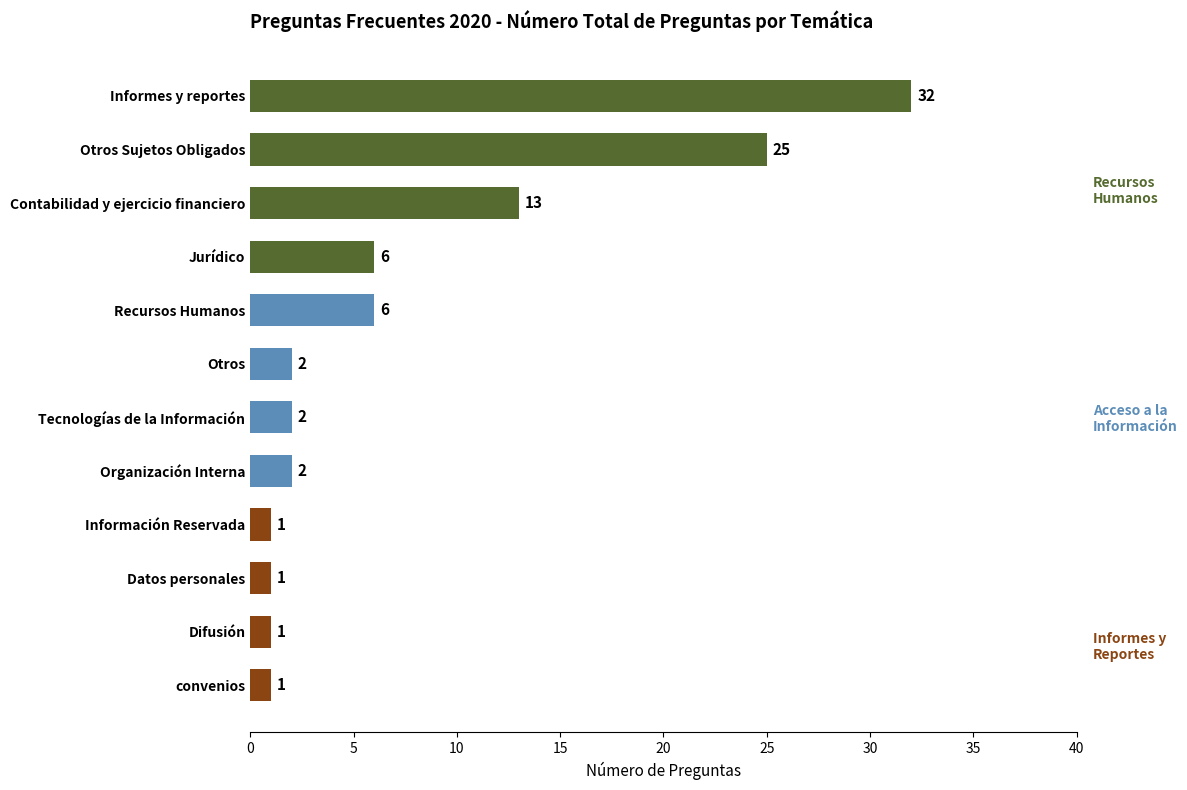

Reading top to bottom, transcribe all the data shown in this chart.

Informes y reportes=32	Otros Sujetos Obligados=25	Contabilidad y ejercicio financiero=13	Jurídico=6	Recursos Humanos=6	Otros=2	Tecnologías de la Información=2	Organización Interna=2	Información Reservada=1	Datos personales=1	Difusión=1	convenios=1